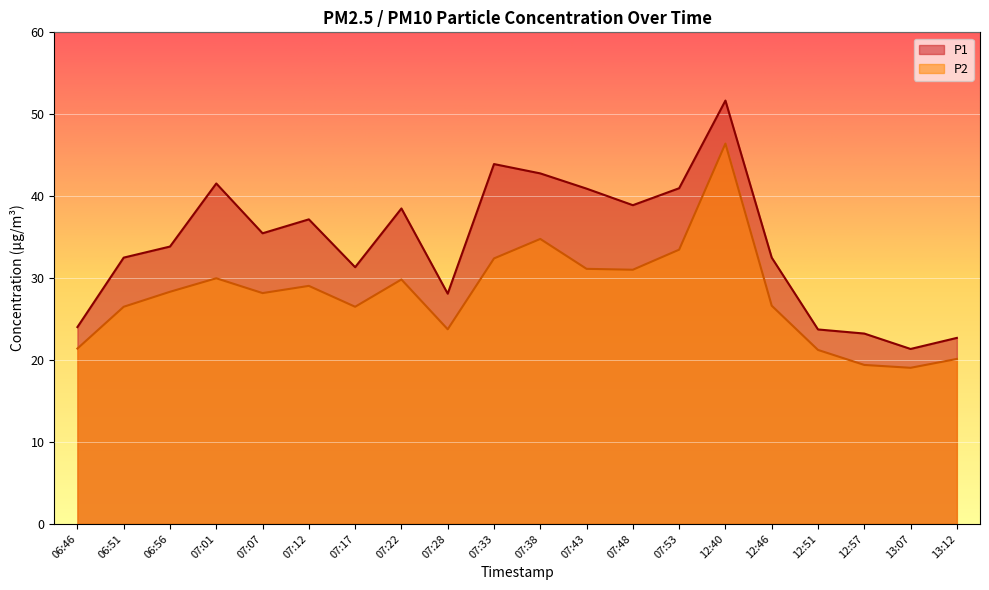

At which label is P1 closest to 36?

07:07